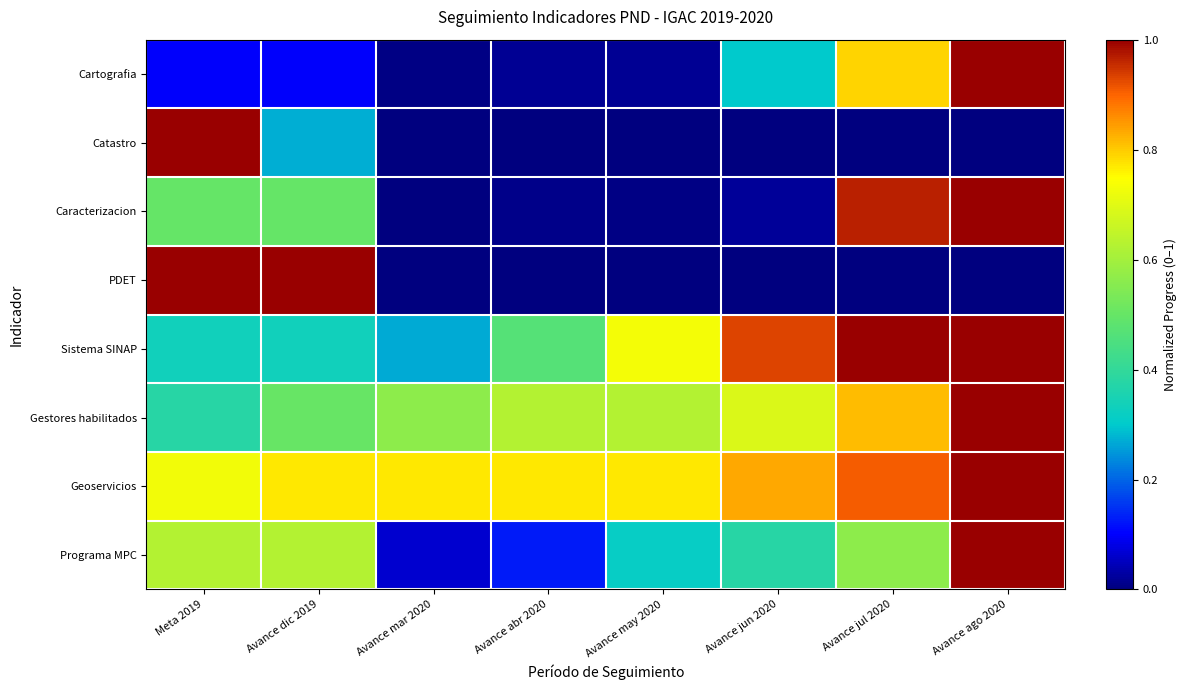

Reading left to right, transcribe all the data shown in this chart.

Cartografia: Meta 2019=0.1	Avance dic 2019=0.1	Avance mar 2020=0.0	Avance abr 2020=0.0	Avance may 2020=0.0	Avance jun 2020=0.3	Avance jul 2020=0.8	Avance ago 2020=1.0
Catastro: Meta 2019=1.0	Avance dic 2019=0.3	Avance mar 2020=0.0	Avance abr 2020=0.0	Avance may 2020=0.0	Avance jun 2020=0.0	Avance jul 2020=0.0	Avance ago 2020=0.0
Caracterizacion: Meta 2019=0.5	Avance dic 2019=0.5	Avance mar 2020=0.0	Avance abr 2020=0.0	Avance may 2020=0.0	Avance jun 2020=0.0	Avance jul 2020=1.0	Avance ago 2020=1.0
PDET: Meta 2019=1.0	Avance dic 2019=1.0	Avance mar 2020=0.0	Avance abr 2020=0.0	Avance may 2020=0.0	Avance jun 2020=0.0	Avance jul 2020=0.0	Avance ago 2020=0.0
Sistema SINAP: Meta 2019=0.3	Avance dic 2019=0.3	Avance mar 2020=0.3	Avance abr 2020=0.5	Avance may 2020=0.7	Avance jun 2020=0.9	Avance jul 2020=1.0	Avance ago 2020=1.0
Gestores habilitados: Meta 2019=0.4	Avance dic 2019=0.5	Avance mar 2020=0.6	Avance abr 2020=0.6	Avance may 2020=0.6	Avance jun 2020=0.7	Avance jul 2020=0.8	Avance ago 2020=1.0
Geoservicios: Meta 2019=0.7	Avance dic 2019=0.8	Avance mar 2020=0.8	Avance abr 2020=0.8	Avance may 2020=0.8	Avance jun 2020=0.8	Avance jul 2020=0.9	Avance ago 2020=1.0
Programa MPC: Meta 2019=0.6	Avance dic 2019=0.6	Avance mar 2020=0.1	Avance abr 2020=0.1	Avance may 2020=0.3	Avance jun 2020=0.4	Avance jul 2020=0.6	Avance ago 2020=1.0